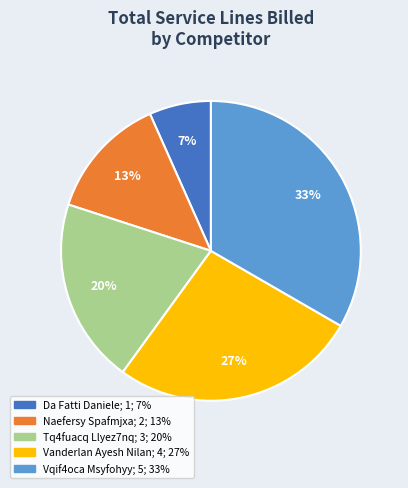

What percentage is the Vanderlan Ayesh Nilan slice, to the nearest percent?

27%